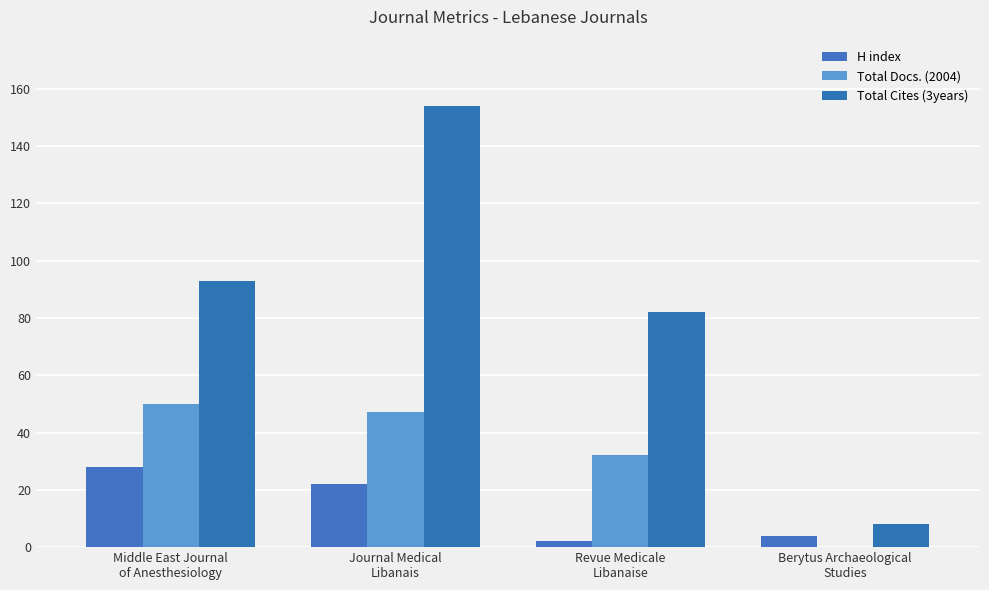

Where is H index nearest to the value 15?

Journal Medical
Libanais